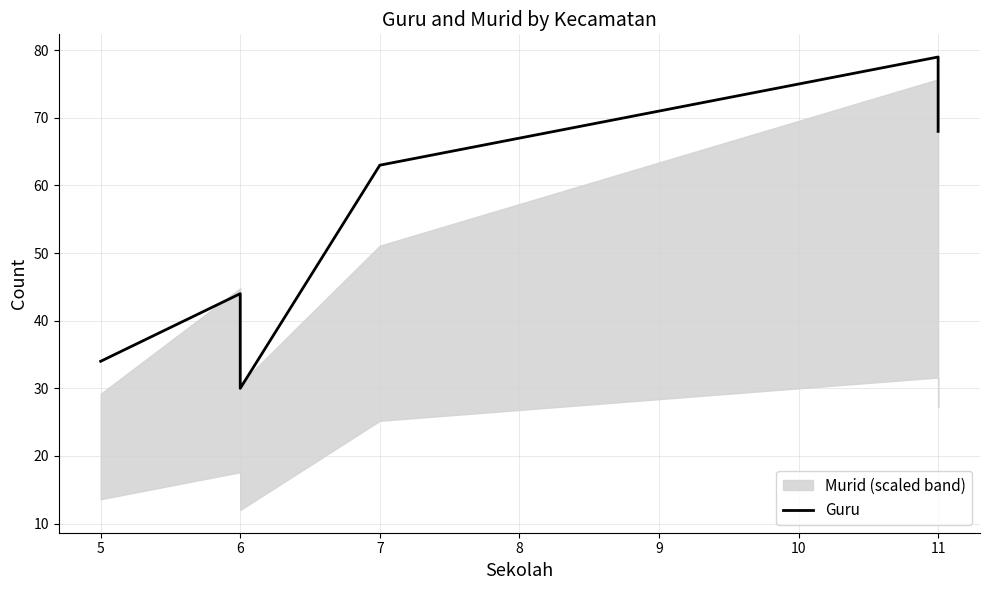

Where is the data nearest to the value 54?

7